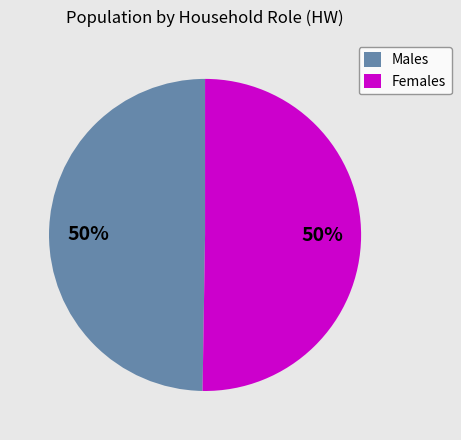

The Males slice represents 61% of the pie. True or false?

False